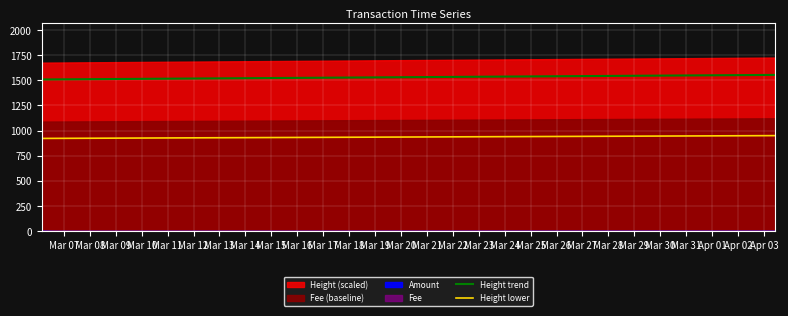

What is the highest value of the Height lower series?

949.2